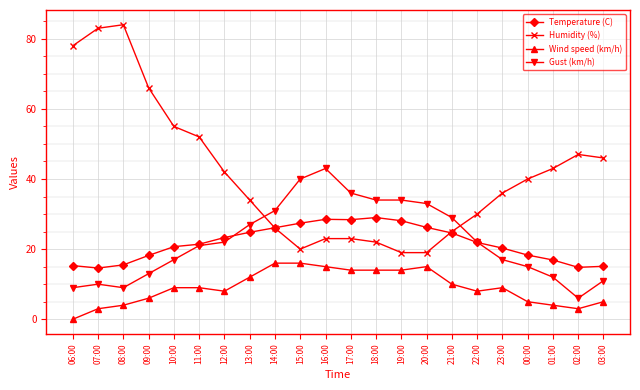

List the series in order of their peak value, lowest first.

Wind speed (km/h), Temperature (C), Gust (km/h), Humidity (%)